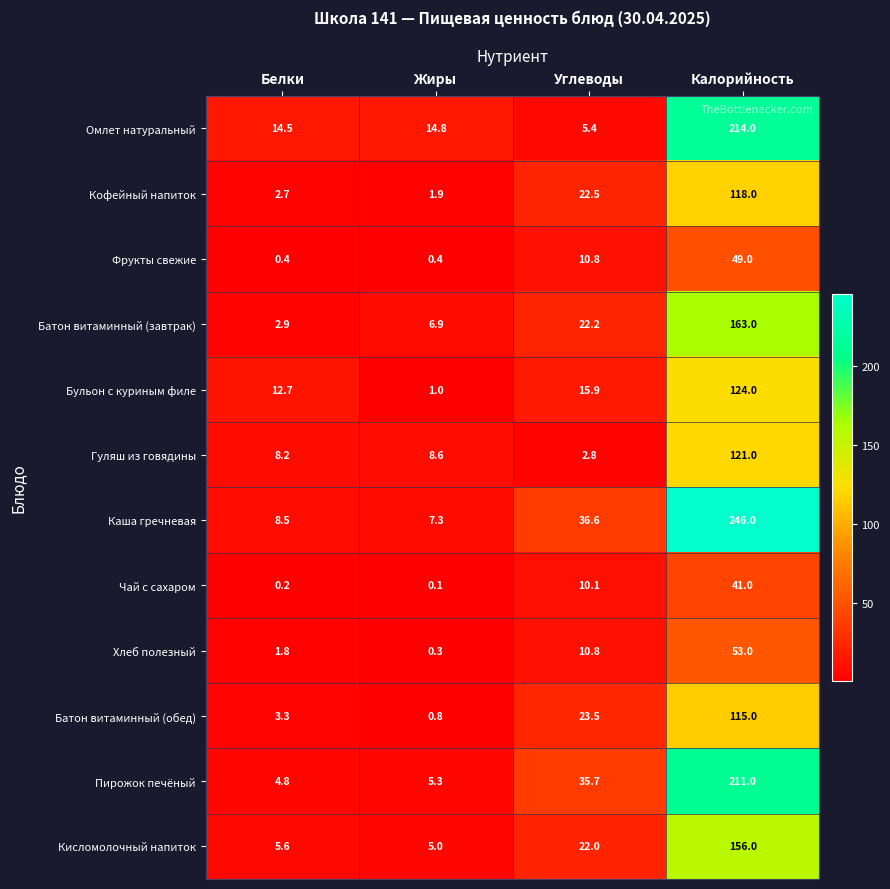

Which series has the widest spread of values?

Каша гречневая